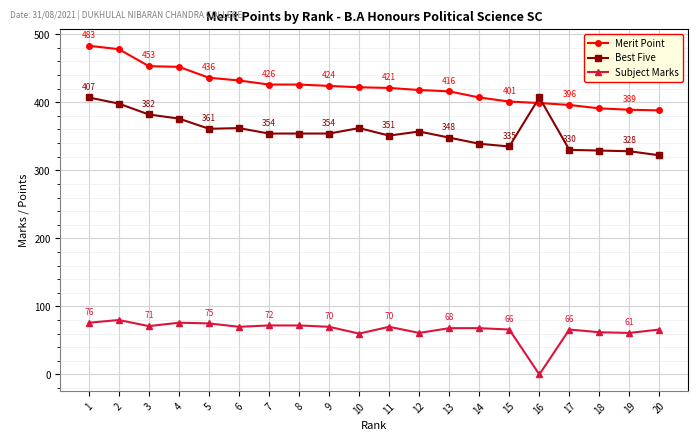

What is the value of the Best Five point at the 17th from the left?

330.0